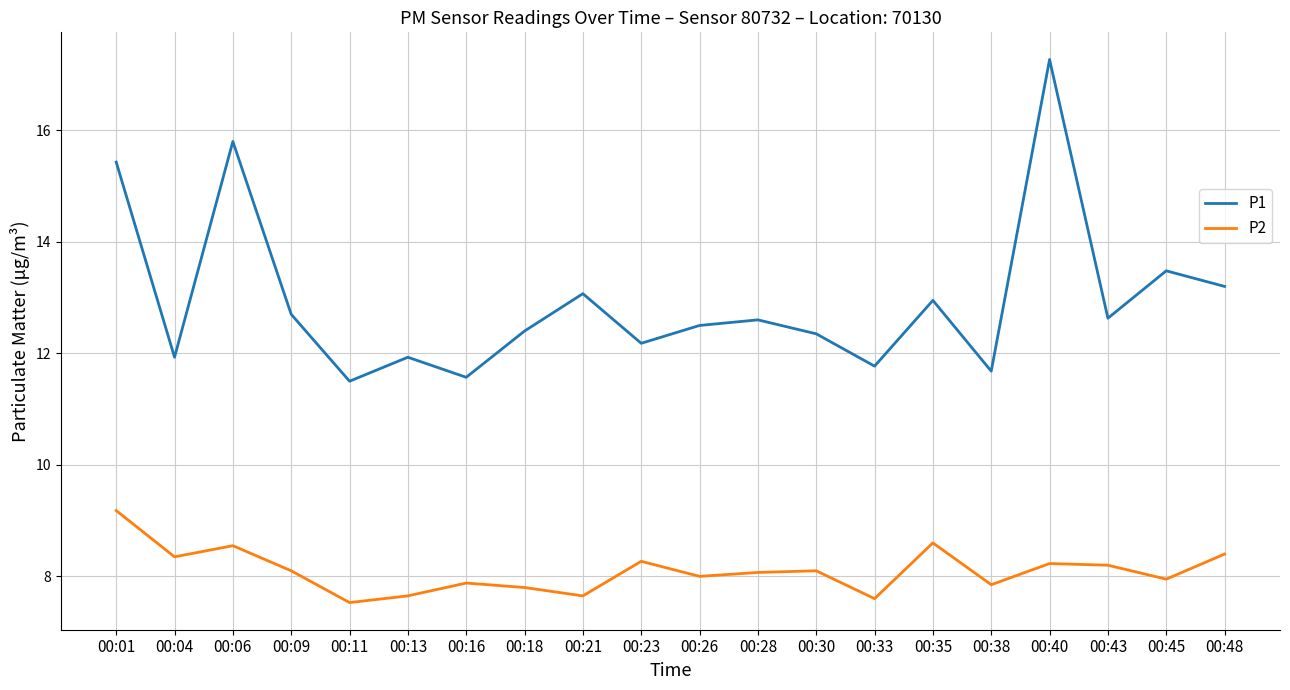

Which series has the widest spread of values?

P1